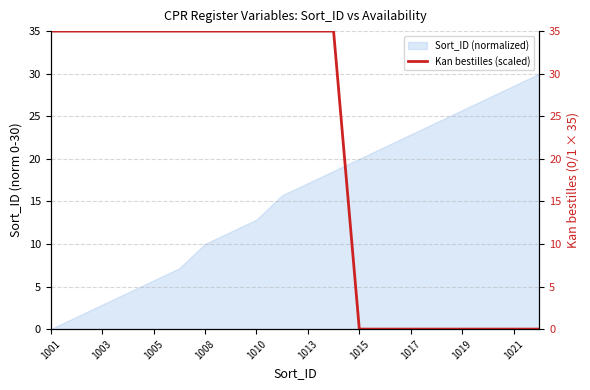

True or false: Sort_ID (normalized) has a value of 49.1 at 1021.

False